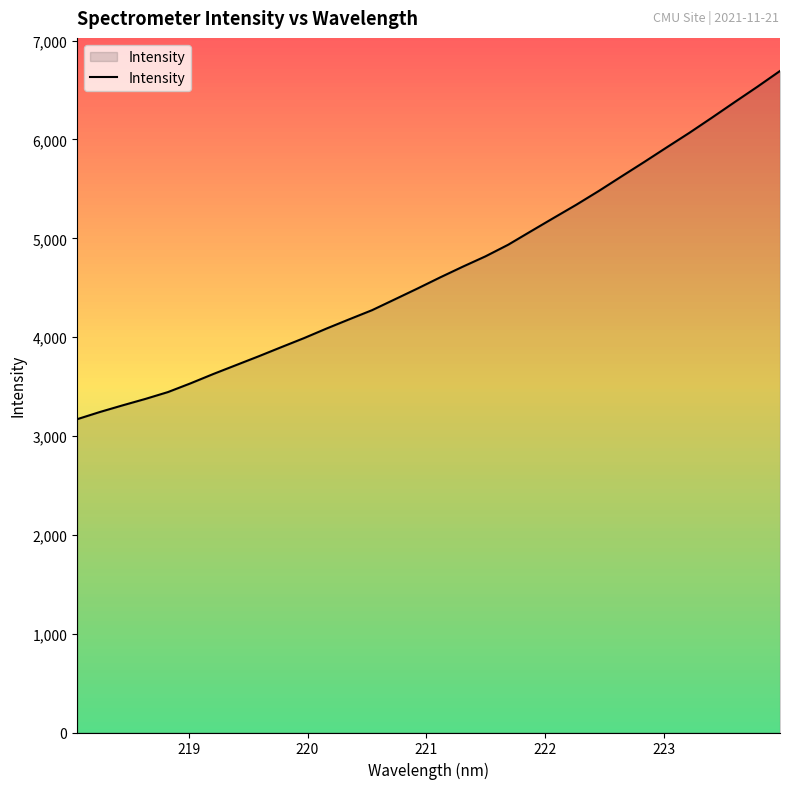

What is the maximum value shown in the chart?

6693.4